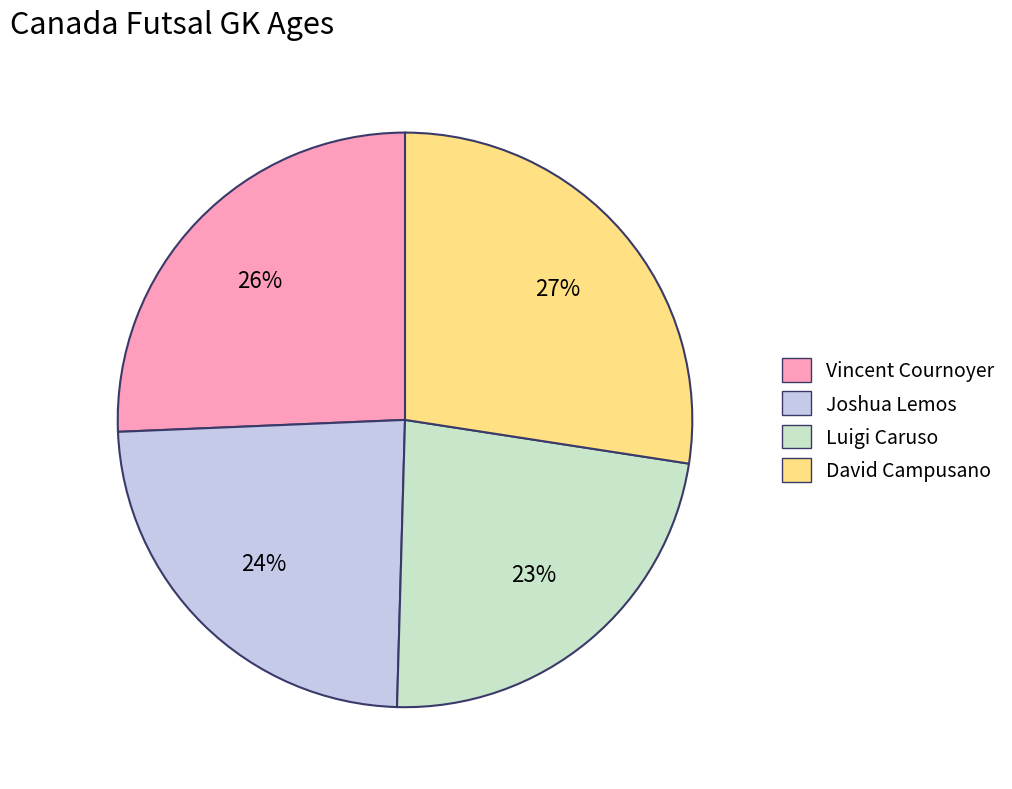

Which slice is the largest?

David Campusano